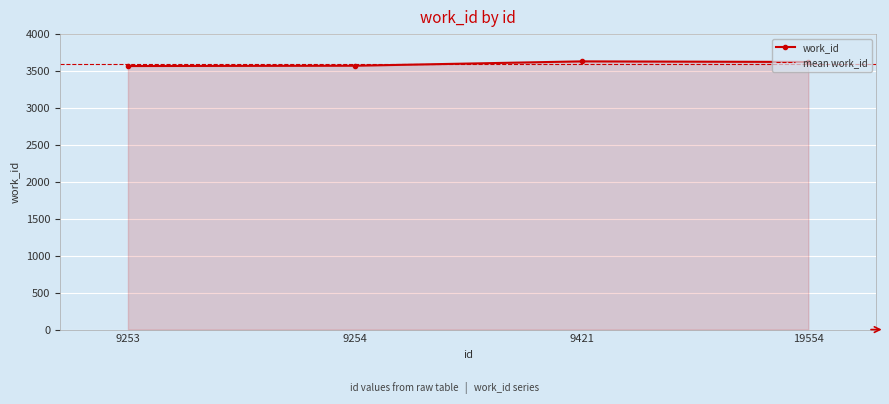

What is the difference between the second highest and minimum values?

55